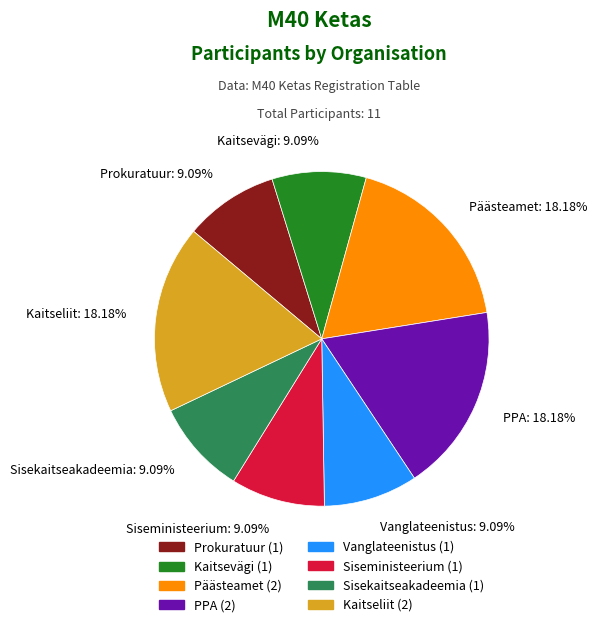

Is the sum of PPA: 18.18% and Kaitsevägi: 9.09% greater than half?

No